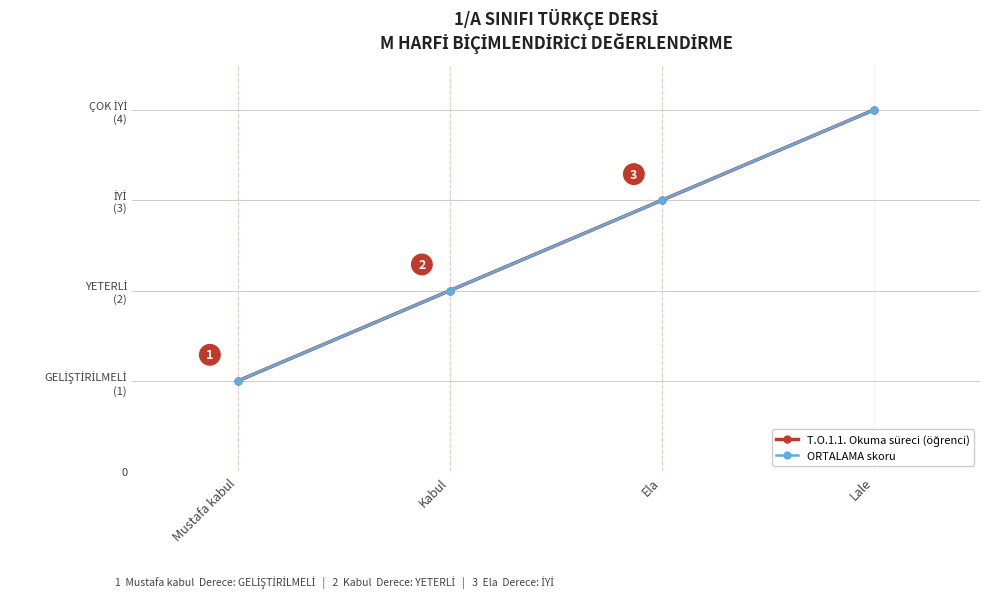

Does the chart have visible grid lines?

Yes